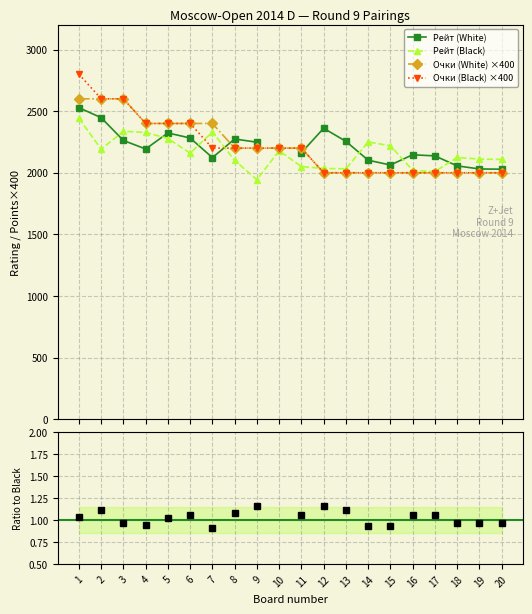

In Рейт (White), how many points are higher than both neighbors (excluding endpoints)?

4